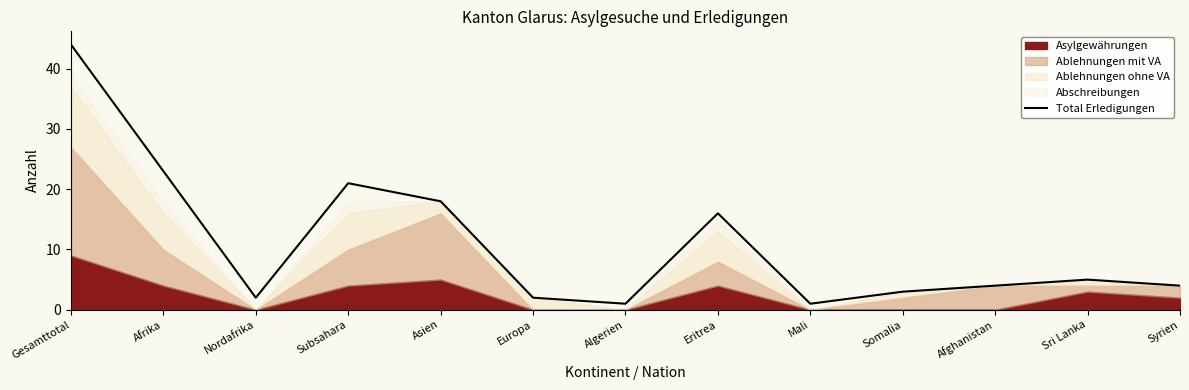

List the labels in order of value, largest first.

Gesamttotal, Afrika, Subsahara, Asien, Eritrea, Sri Lanka, Afghanistan, Syrien, Somalia, Nordafrika, Europa, Algerien, Mali